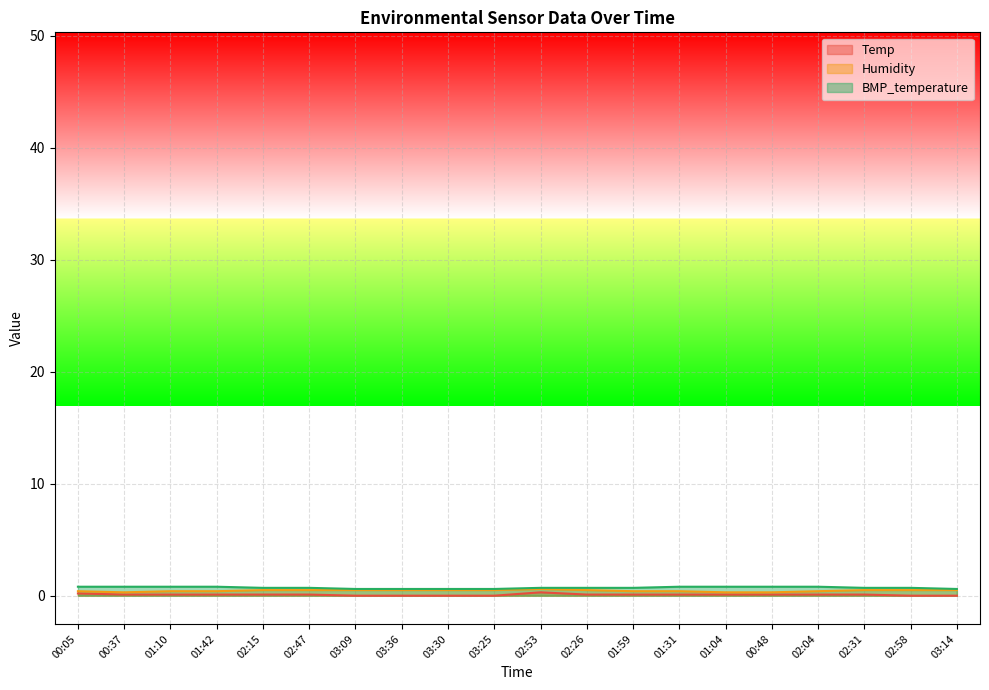

Which series changed the most between 03:25 and 02:26?

Temp